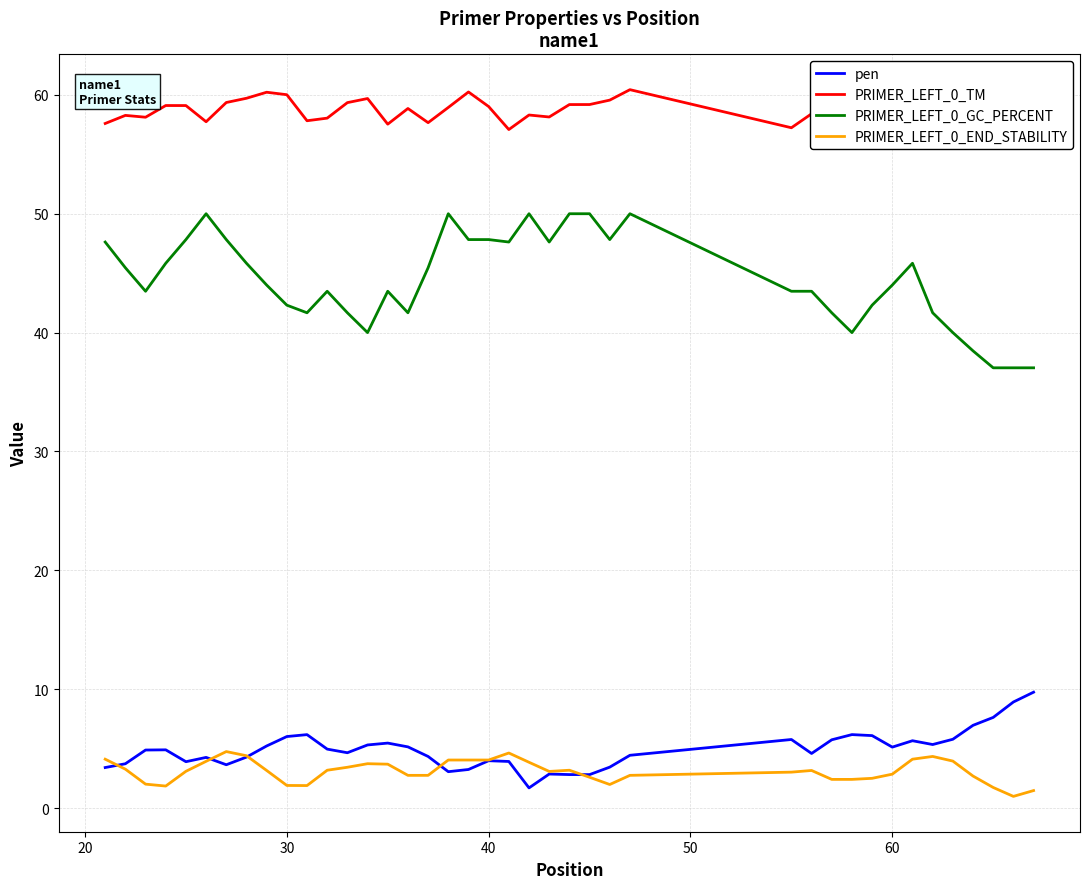

How many categories are shown in the chart?

40